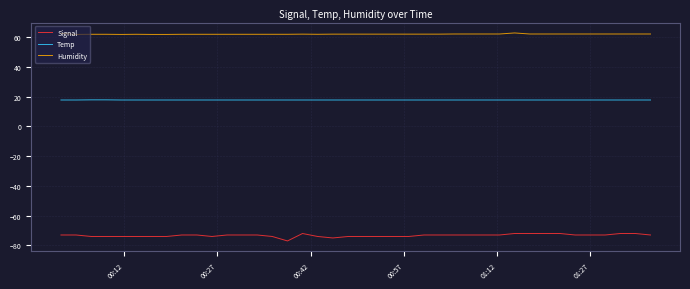

Rank the series by their average value, from lowest to highest.

Signal, Temp, Humidity